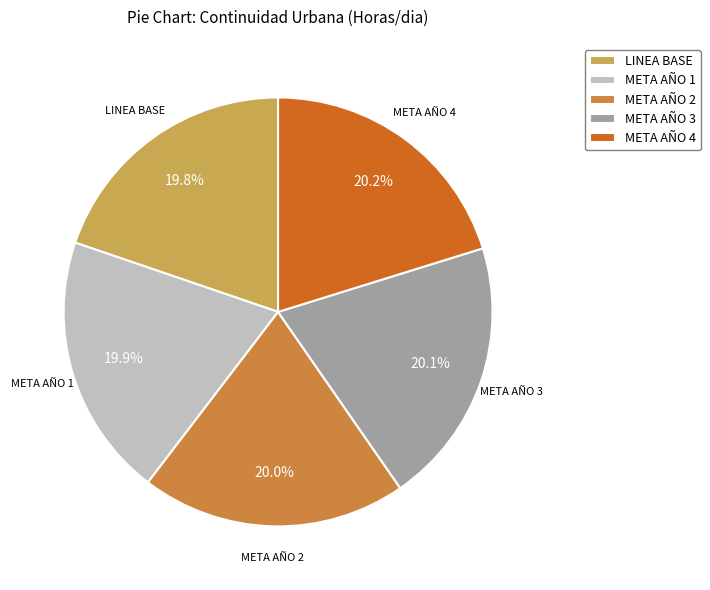

What percentage is the LINEA BASE slice, to the nearest percent?

20%